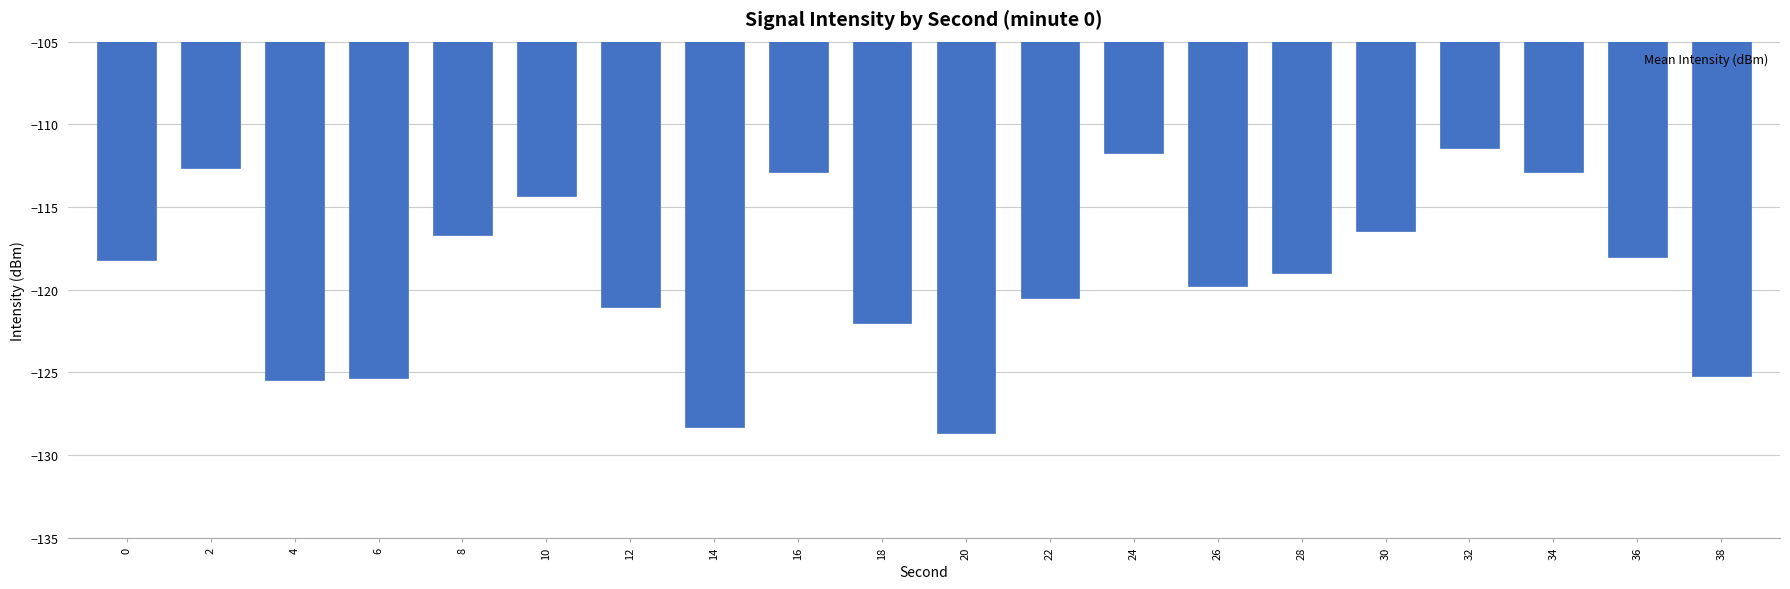

The value at 2 is -112.6. True or false?

True